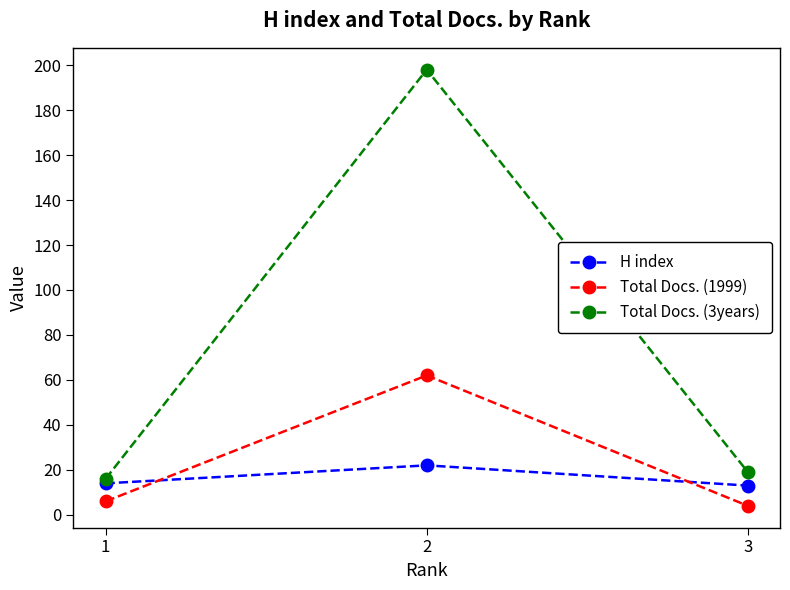

The value of H index at 2 is 37. True or false?

False